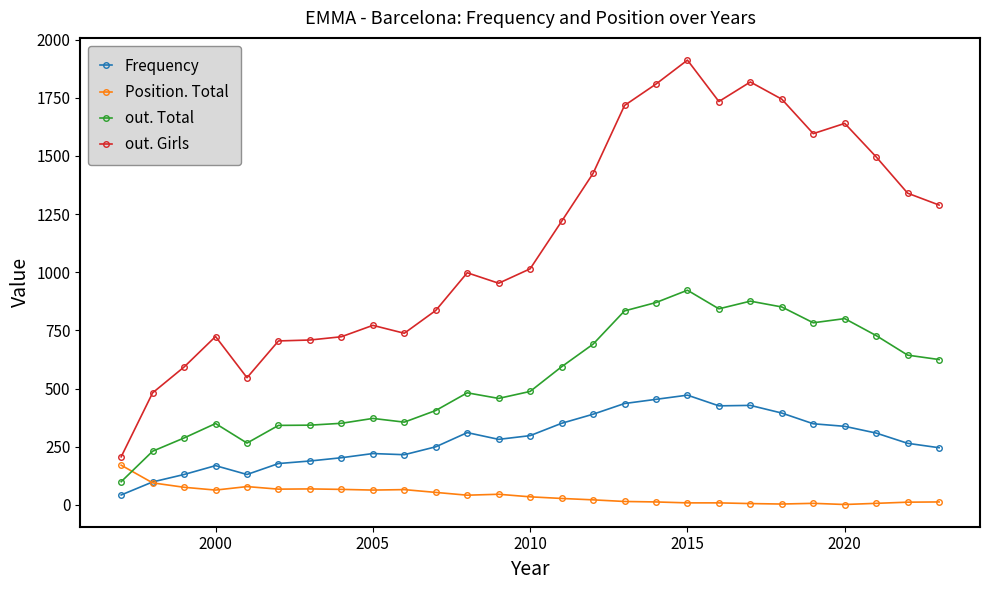

At how many categories does at least one series exceed 391?

26